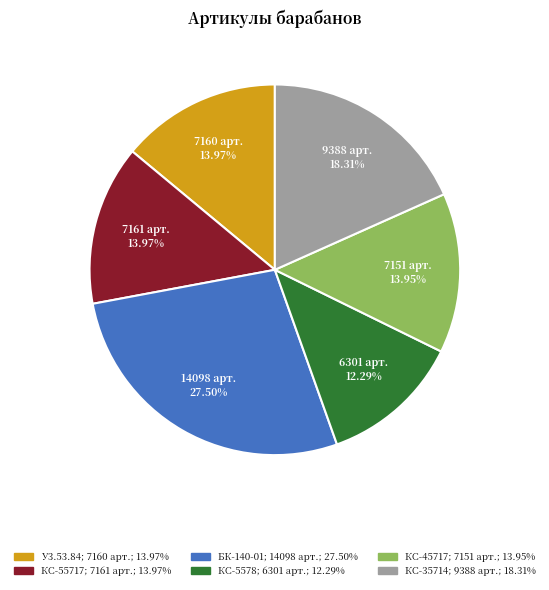

Is there any slice that represents more than half of the pie?

No